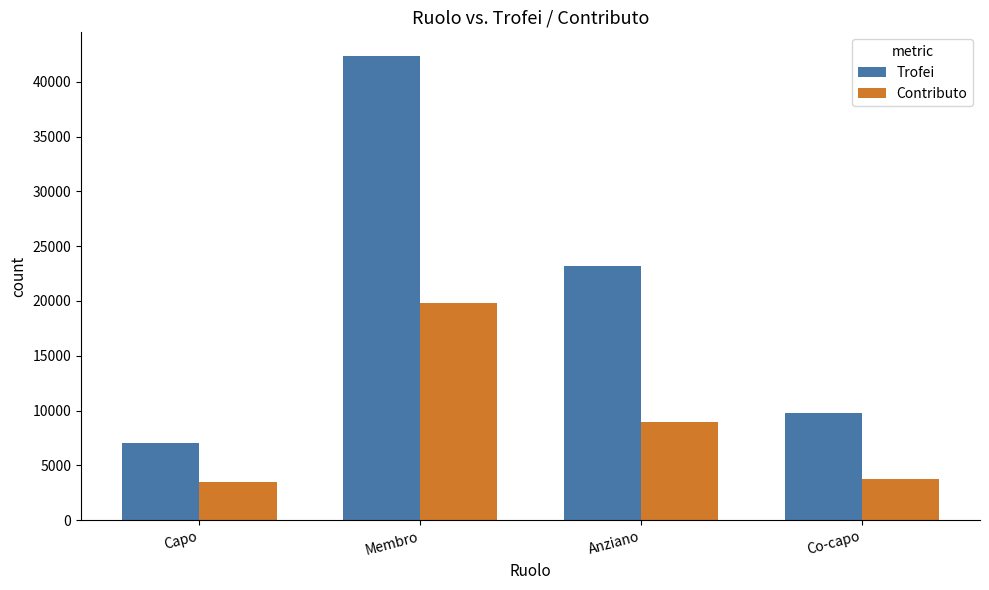

At which label is Contributo closest to 11661?

Anziano